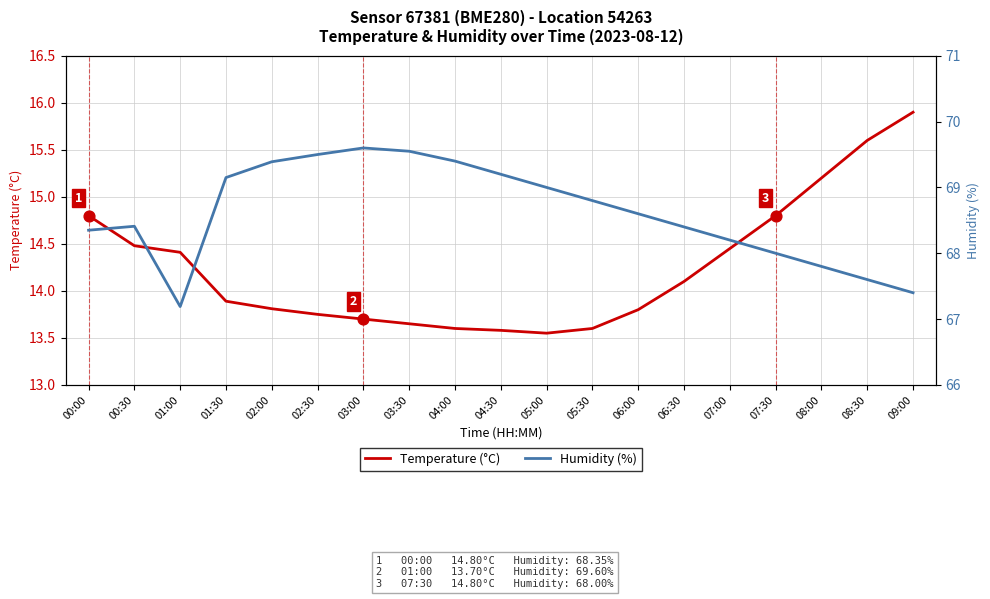

What are all the series names shown in the legend?

Temperature (°C), Humidity (%)